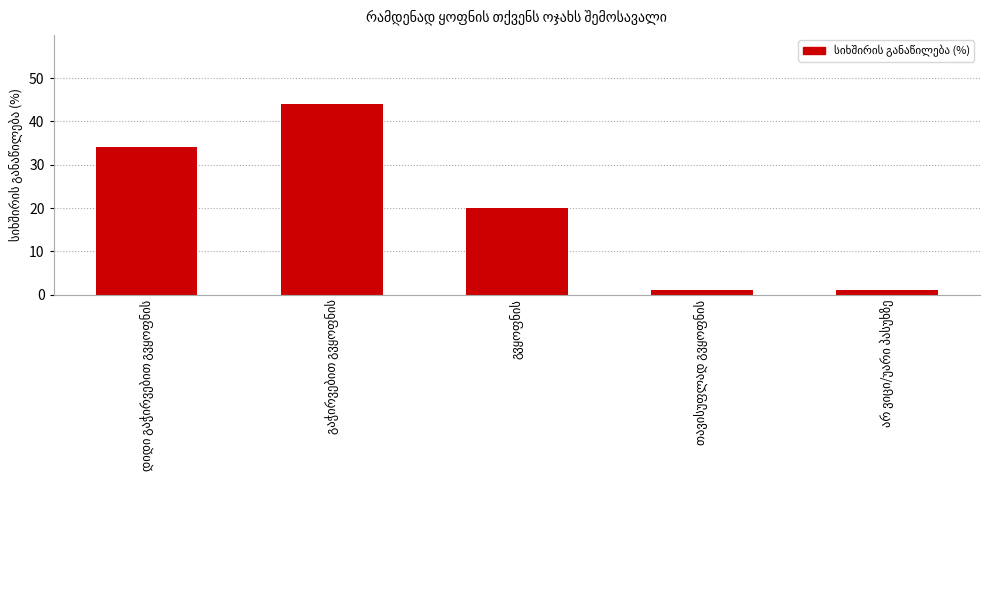

What is the value of the 3rd bar from the left?

20